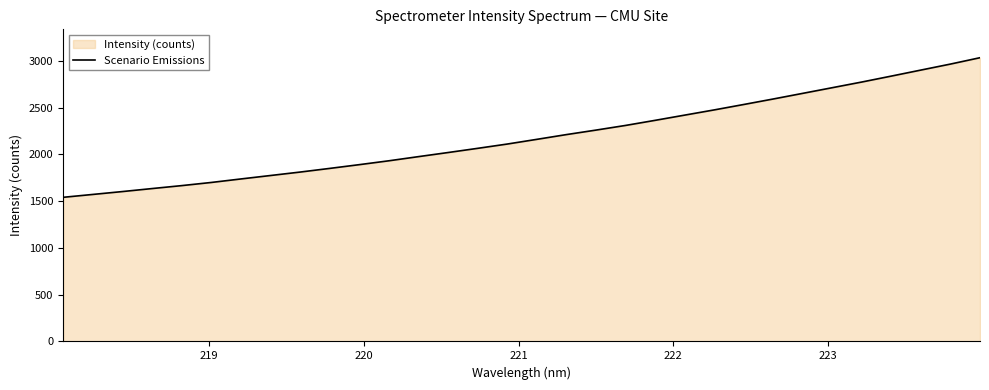

What is the minimum value shown in the chart?

1541.7